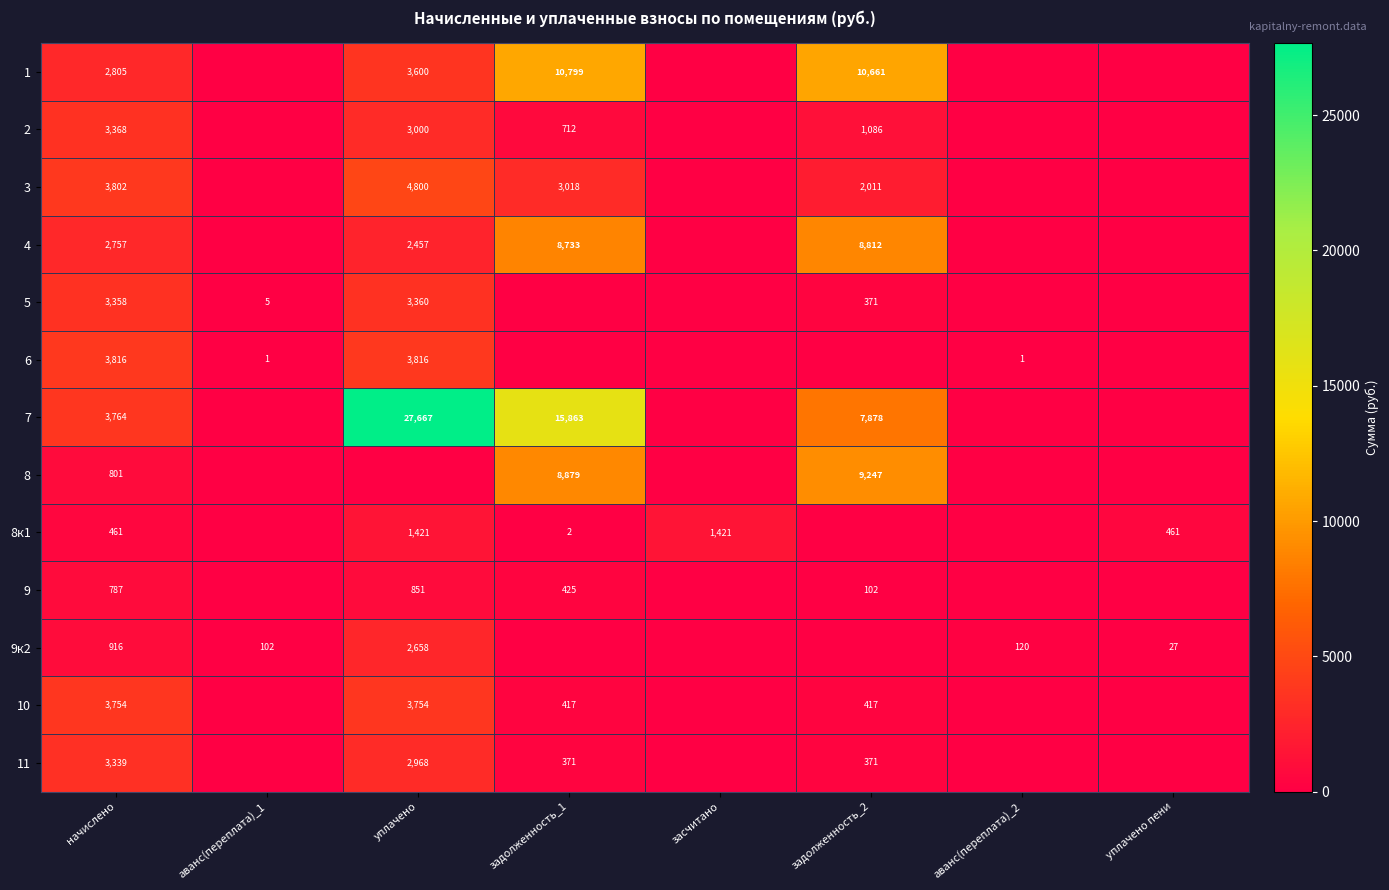

What is the total value across all series at уплачено?

60352.2